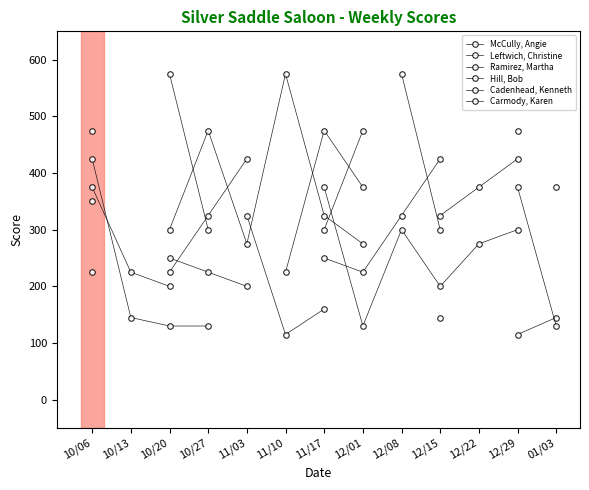

How many series are shown in this chart?

6